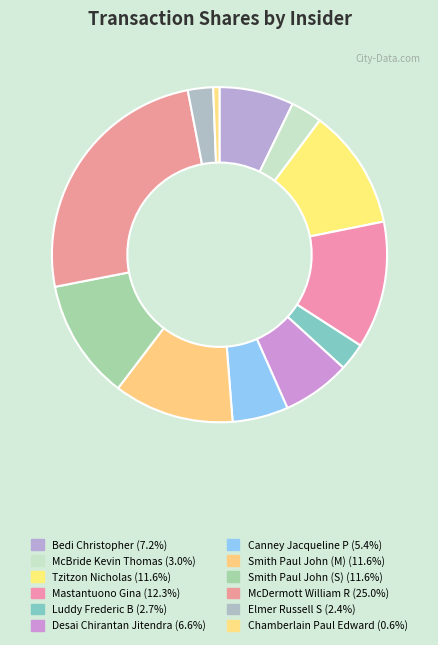

Count the number of slices in the pie.

12